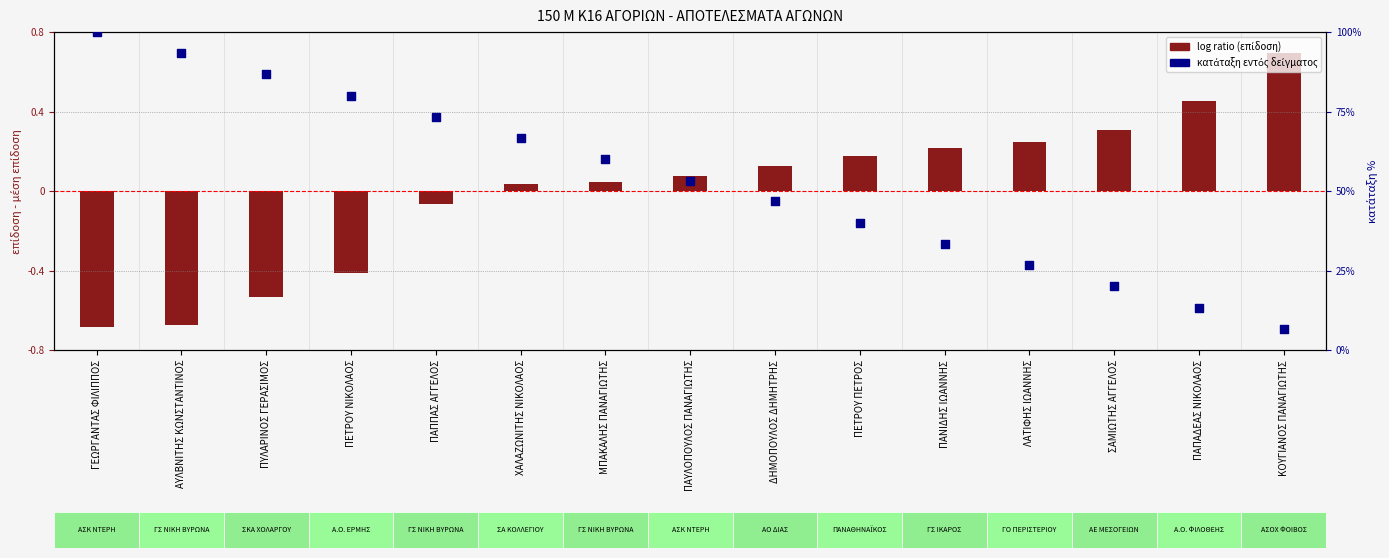

Which series reaches the maximum Y coordinate?

κατάταξη (θέση %)